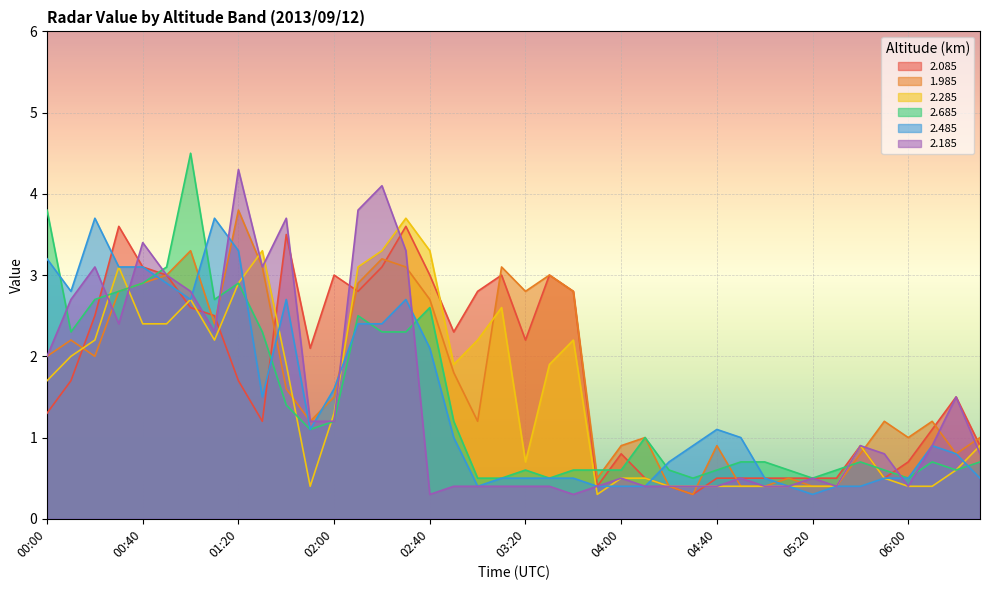

Reading right to left, list all the values displayed in this chart.

2.085: 0.9	1.5	1.1	0.7	0.5	0.9	0.5	0.5	0.5	0.5	0.5	0.5	0.3	0.4	0.5	0.8	0.4	2.8	3.0	2.2	3.0	2.8	2.3	3.0	3.6	3.1	2.8	3.0	2.1	3.5	1.2	1.7	2.5	2.6	3.0	3.1	3.6	2.5	1.7	1.3
1.985: 1.0	0.8	1.2	1.0	1.2	0.8	0.4	0.4	0.5	0.4	0.4	0.9	0.3	0.4	1.0	0.9	0.5	2.8	3.0	2.8	3.1	1.2	1.8	2.7	3.1	3.2	2.9	1.5	1.2	1.6	3.1	3.8	2.4	3.3	3.0	2.9	2.8	2.0	2.2	2.0
2.285: 0.9	0.6	0.4	0.4	0.5	0.9	0.4	0.4	0.4	0.4	0.4	0.4	0.4	0.4	0.5	0.5	0.3	2.2	1.9	0.7	2.6	2.2	1.9	3.3	3.7	3.3	3.1	1.3	0.4	1.9	3.3	2.9	2.2	2.7	2.4	2.4	3.1	2.2	2.0	1.7
2.685: 0.7	0.6	0.7	0.5	0.6	0.7	0.6	0.5	0.6	0.7	0.7	0.6	0.5	0.6	1.0	0.6	0.6	0.6	0.5	0.6	0.5	0.5	1.2	2.6	2.3	2.3	2.5	1.2	1.1	1.4	2.3	2.9	2.7	4.5	3.1	2.9	2.8	2.7	2.3	3.8
2.485: 0.5	0.8	0.9	0.5	0.5	0.4	0.4	0.3	0.4	0.5	1.0	1.1	0.9	0.7	0.4	0.4	0.4	0.5	0.5	0.5	0.5	0.4	1.0	2.1	2.7	2.4	2.4	1.6	1.1	2.7	1.5	3.3	3.7	2.7	2.9	3.1	3.1	3.7	2.8	3.2
2.185: 0.8	1.5	0.9	0.4	0.8	0.9	0.4	0.5	0.4	0.4	0.5	0.4	0.4	0.4	0.4	0.5	0.4	0.3	0.4	0.4	0.4	0.4	0.4	0.3	3.3	4.1	3.8	1.2	1.2	3.7	3.1	4.3	2.3	2.8	3.0	3.4	2.4	3.1	2.7	2.0